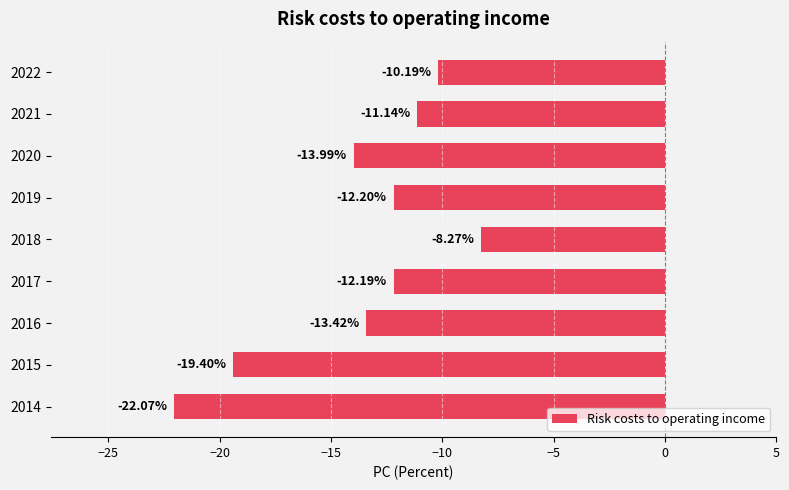

Between 2019 and 2016, which is larger?

2019